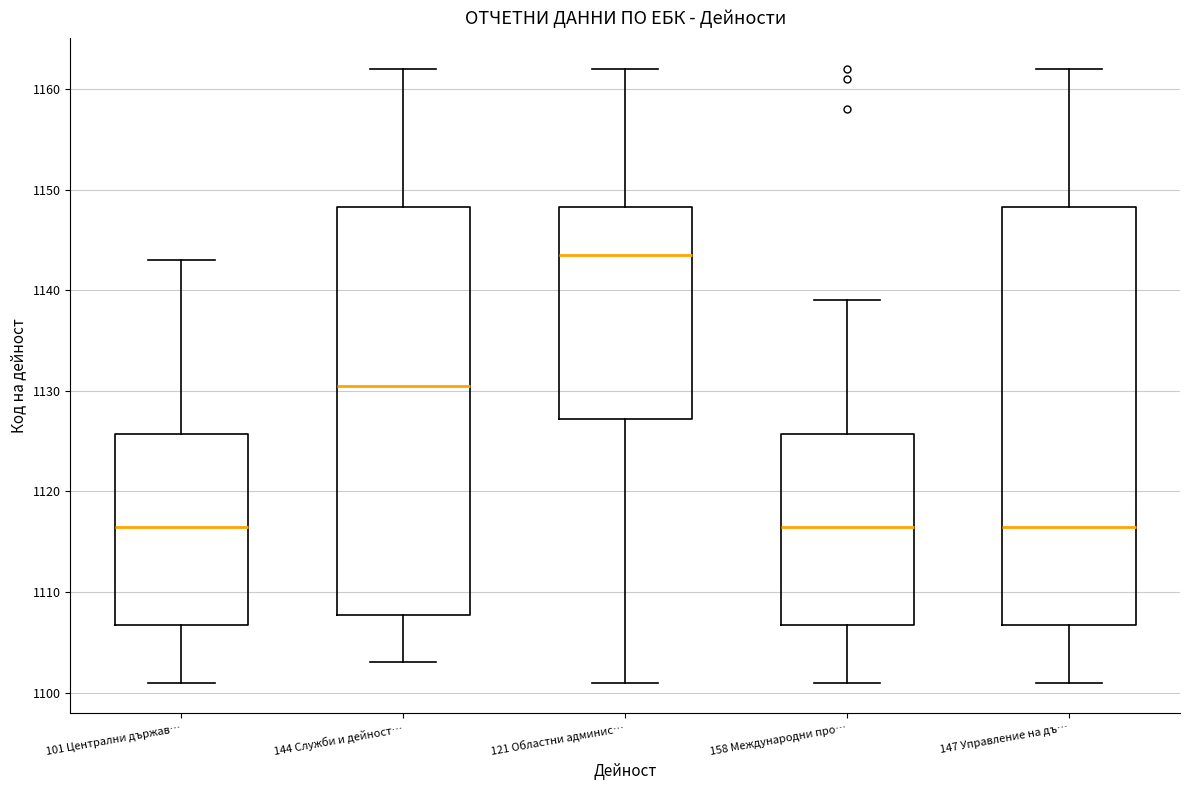

Where does the lower whisker of the box for 121 Областни админис… end on the y-axis? The values are not printed on the chart, so give them approximately, as read against the axis.

1101